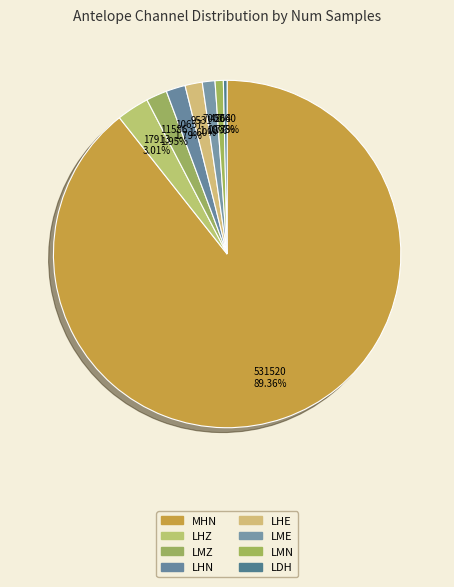

Is there a majority slice in this chart?

Yes